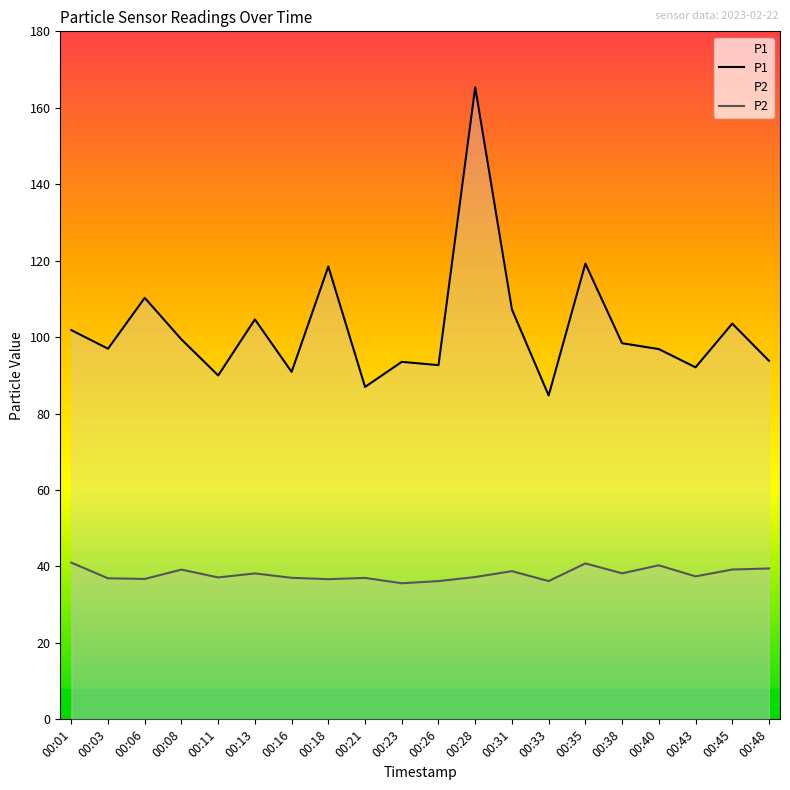

True or false: P1 and P2 intersect in this chart.

False